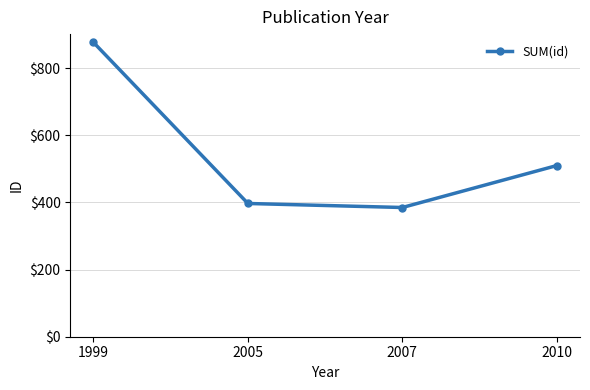

What is the difference between the maximum and minimum values?

492